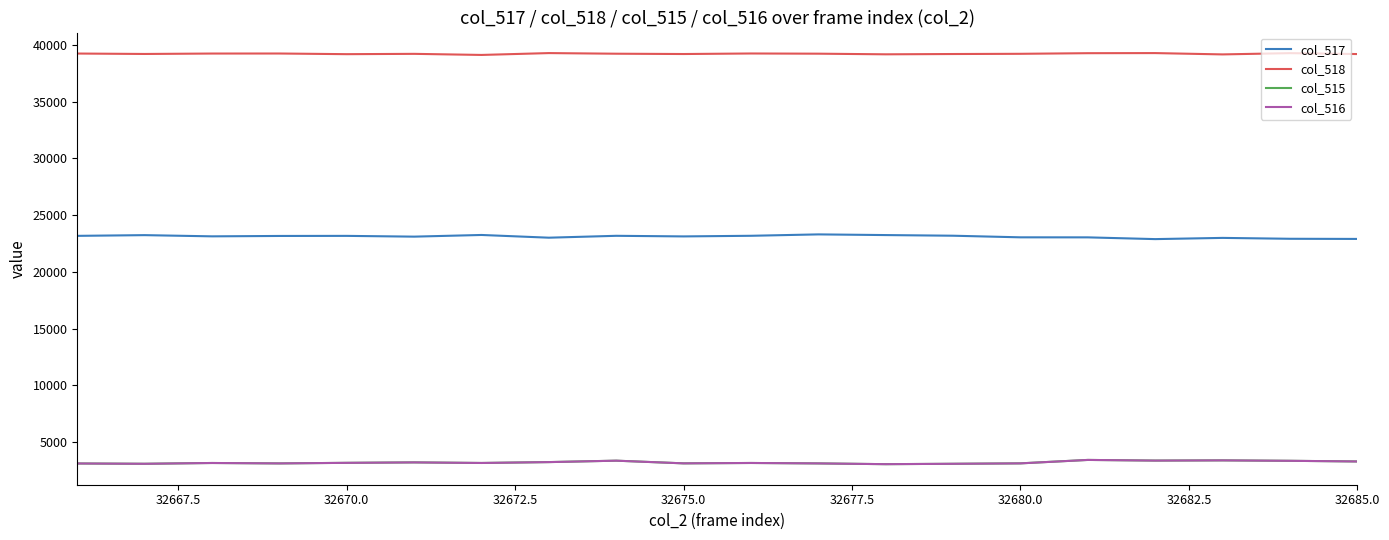

What is the maximum value for col_518?

39295